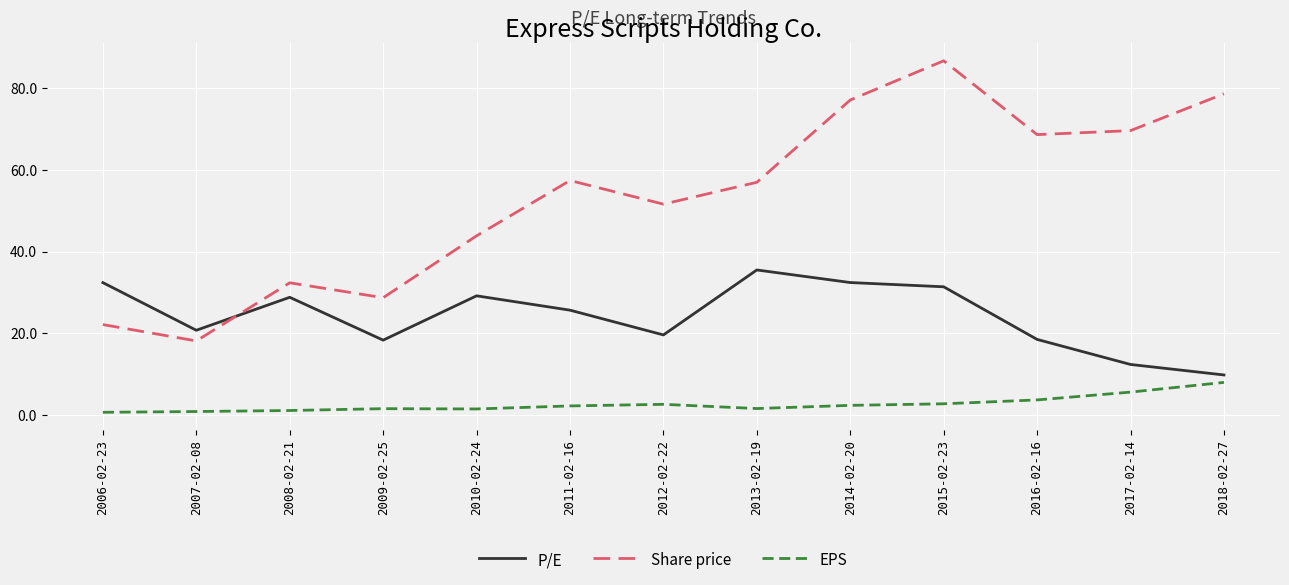

How many lines are shown in the chart?

3